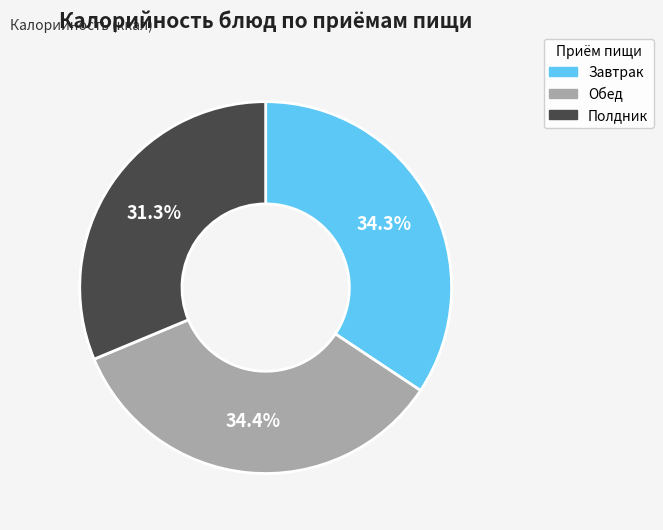

Count the number of slices in the pie.

3